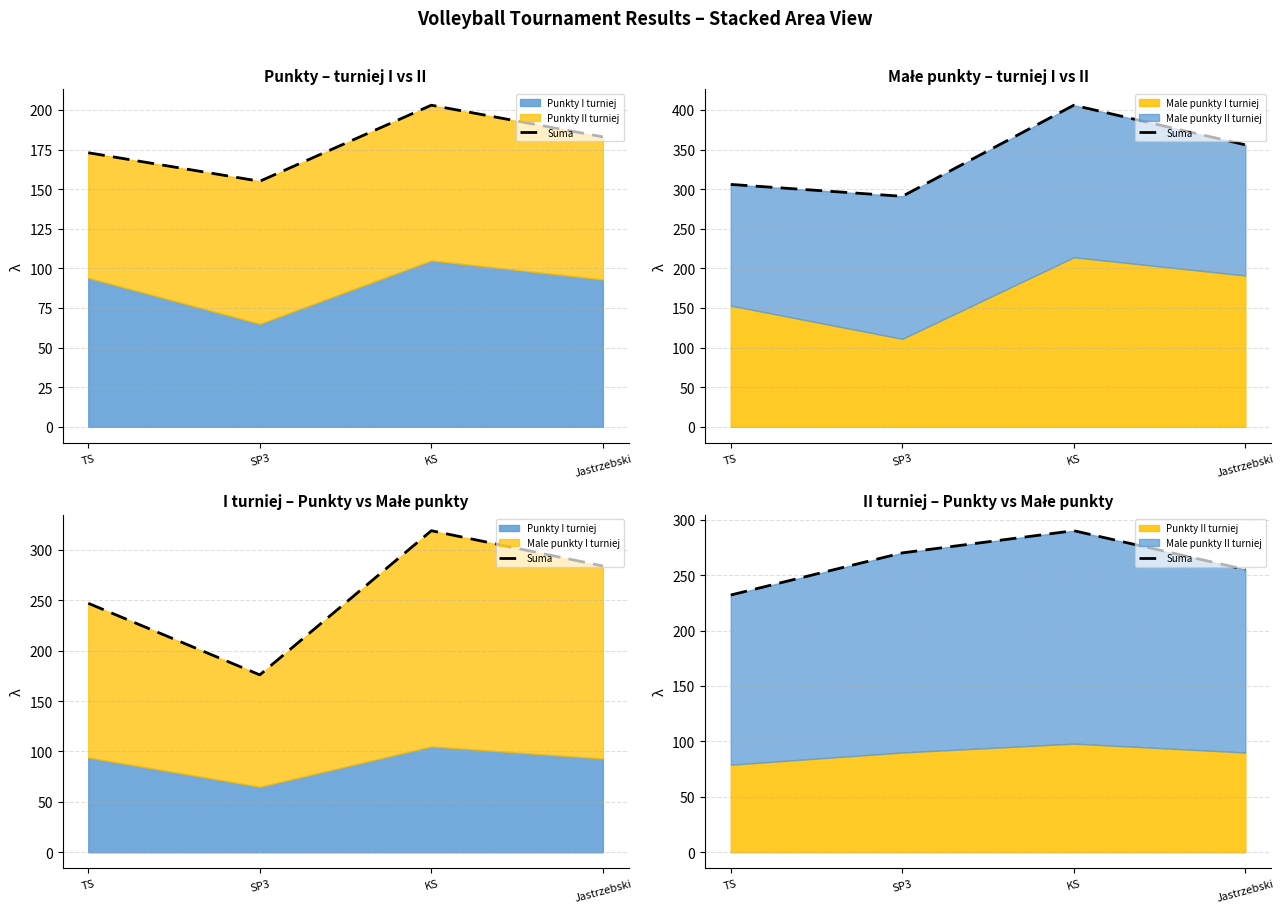

What is the label of the 3rd point from the right?

SP3